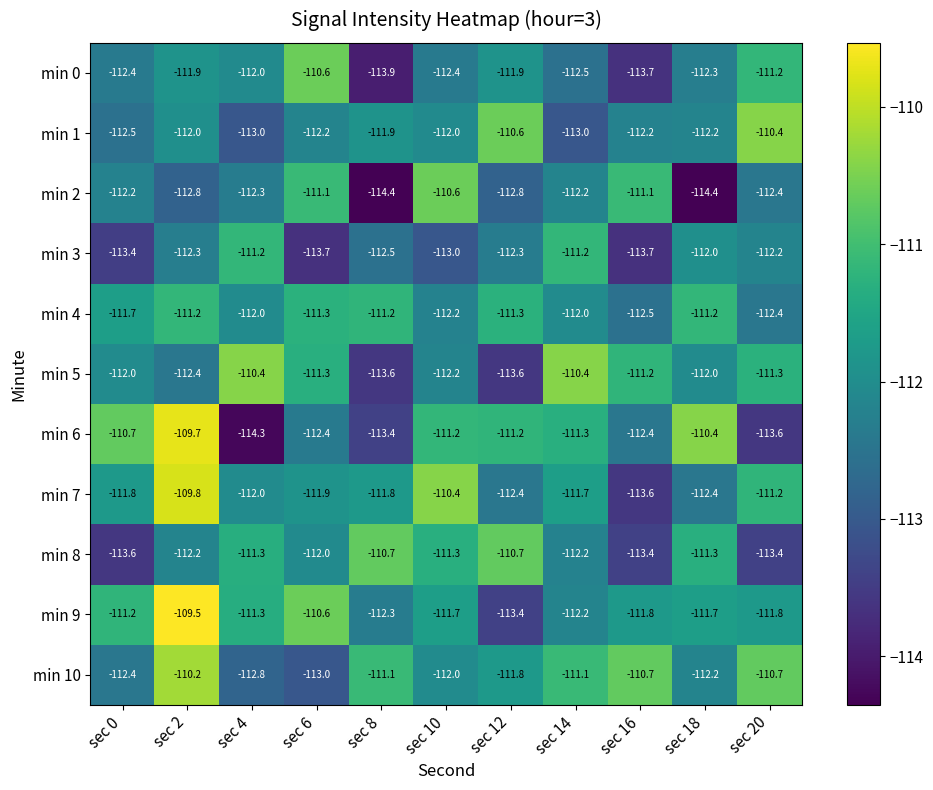

At which category does the chart reach its peak across all series?

sec 2